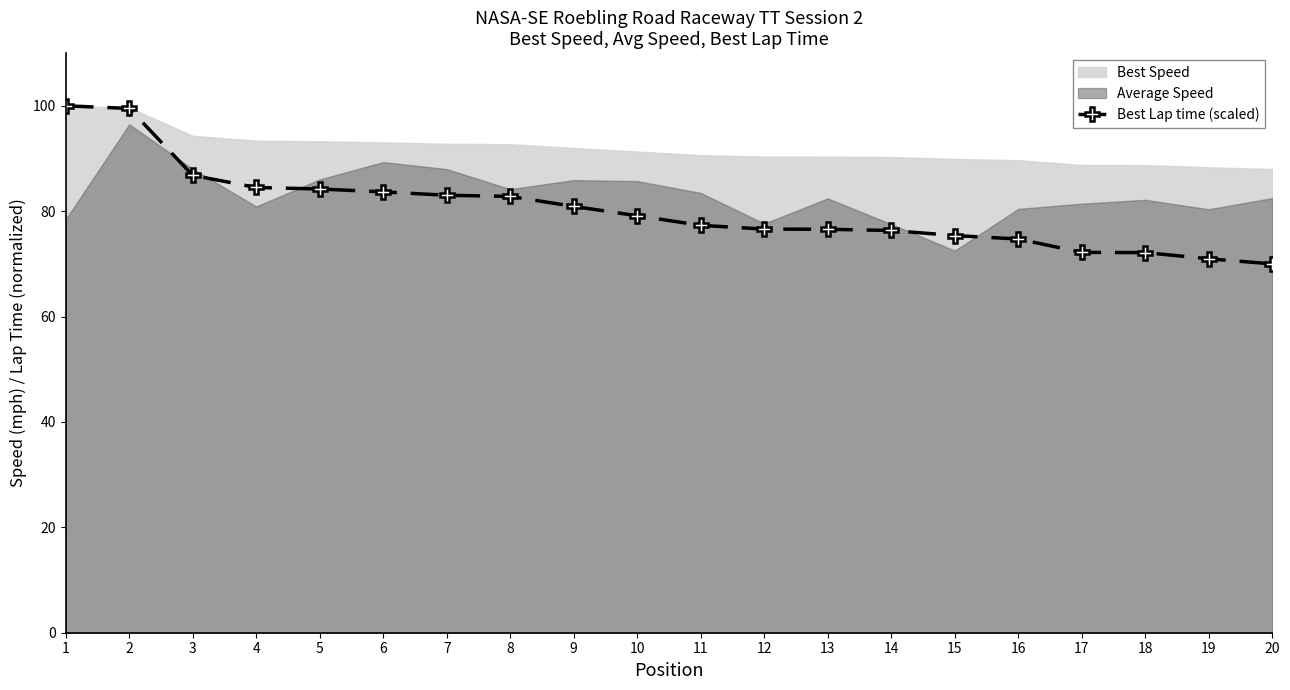

Reading left to right, list all the values displayed in this chart.

1=100.0	2=99.5	3=86.8	4=84.5	5=84.2	6=83.7	7=83.0	8=82.8	9=80.9	10=79.1	11=77.3	12=76.6	13=76.6	14=76.3	15=75.4	16=74.7	17=72.2	18=72.1	19=71.0	20=70.0